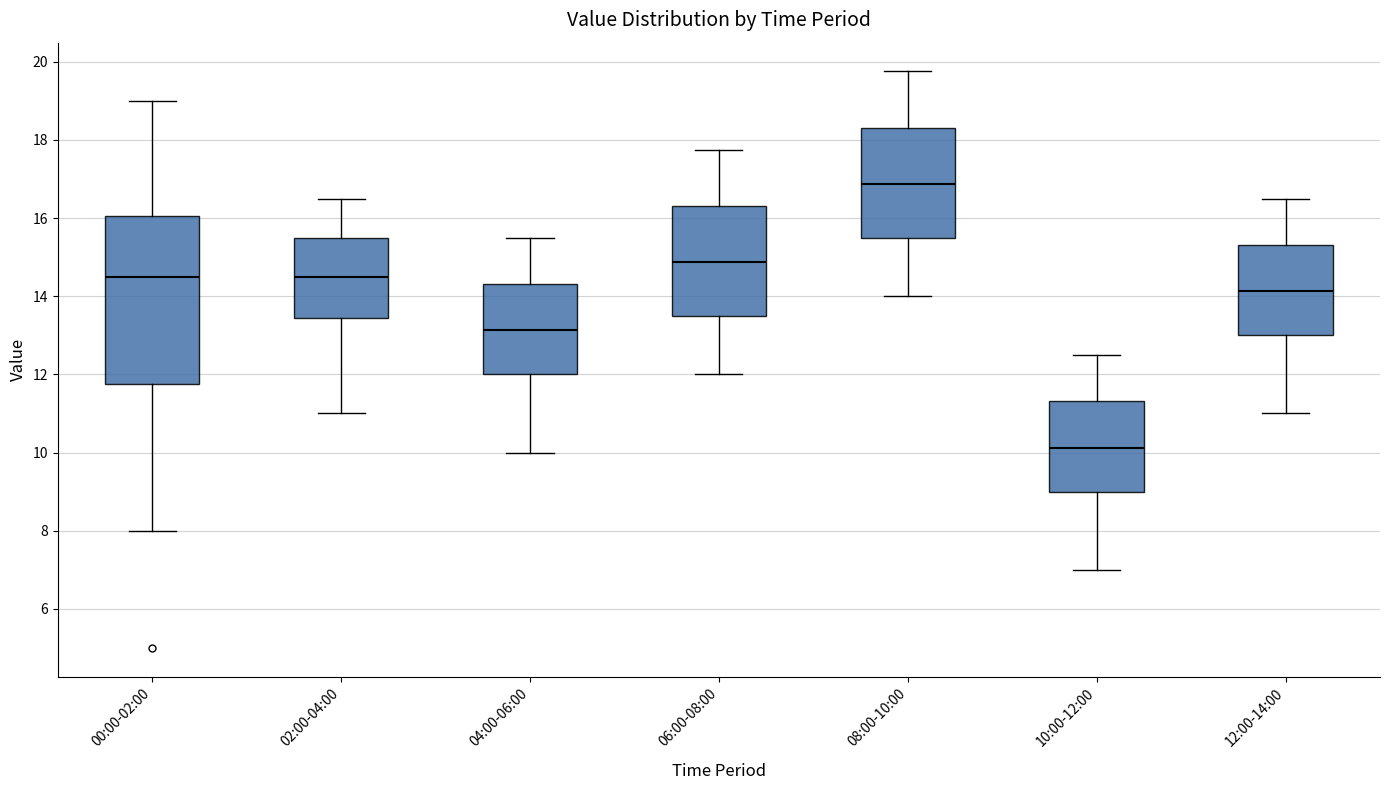

Which box has the lowest median line?

10:00-12:00